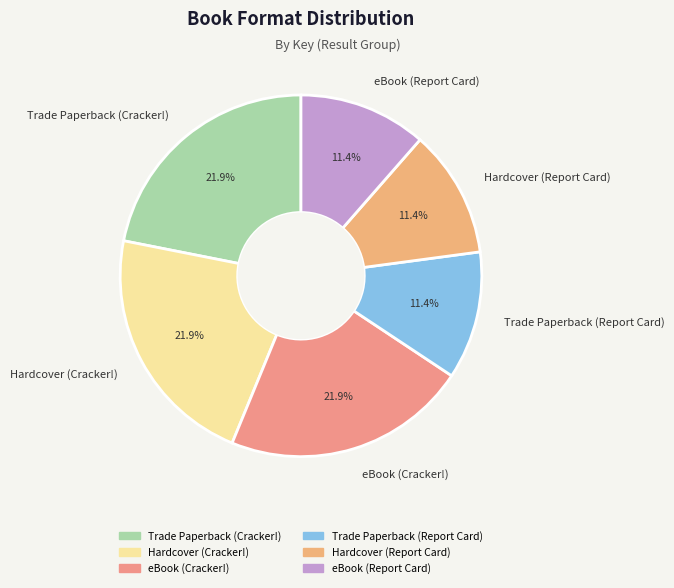

Is there any slice that represents more than half of the pie?

No